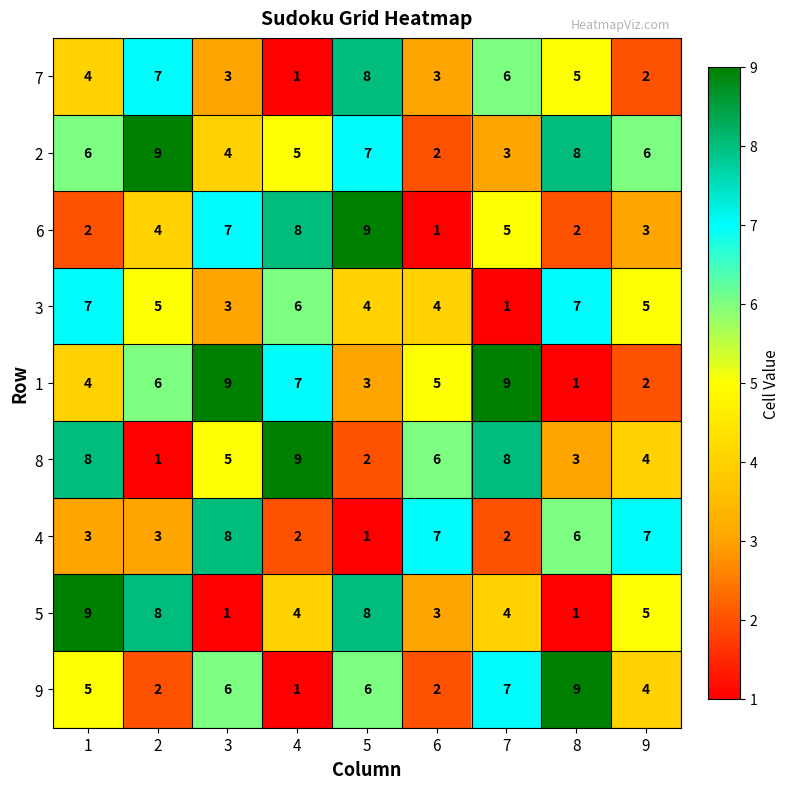

What is the total value across all series at 7?

45